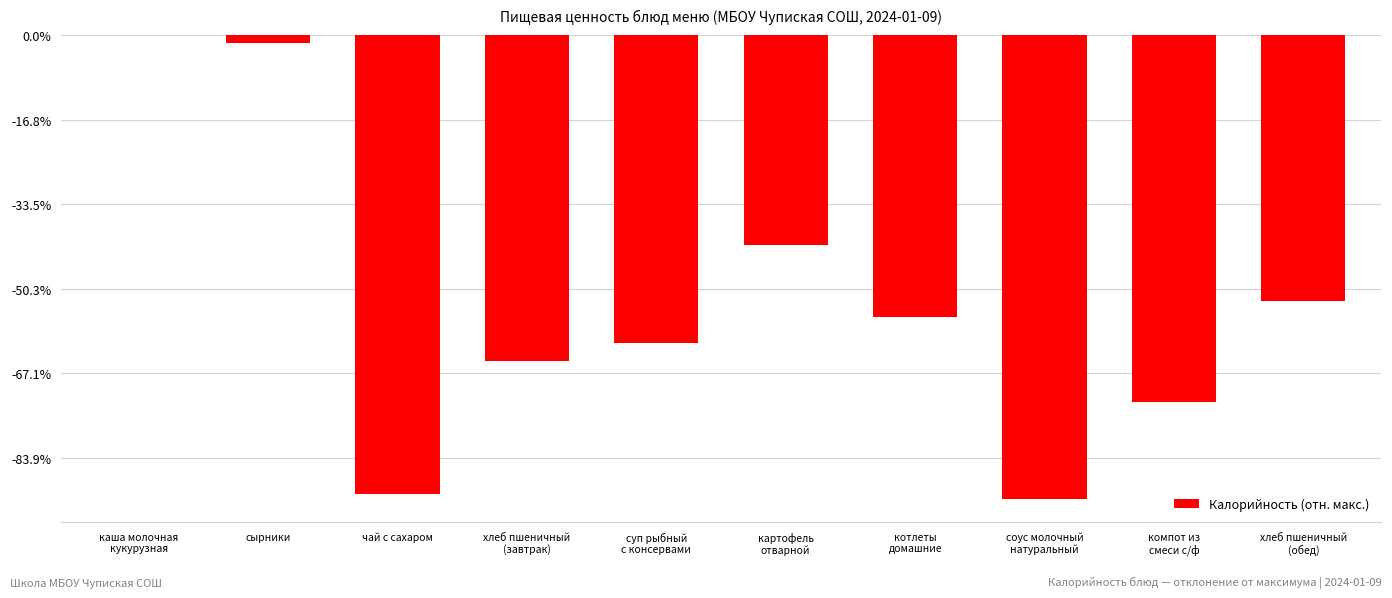

Are the bars horizontal?

No